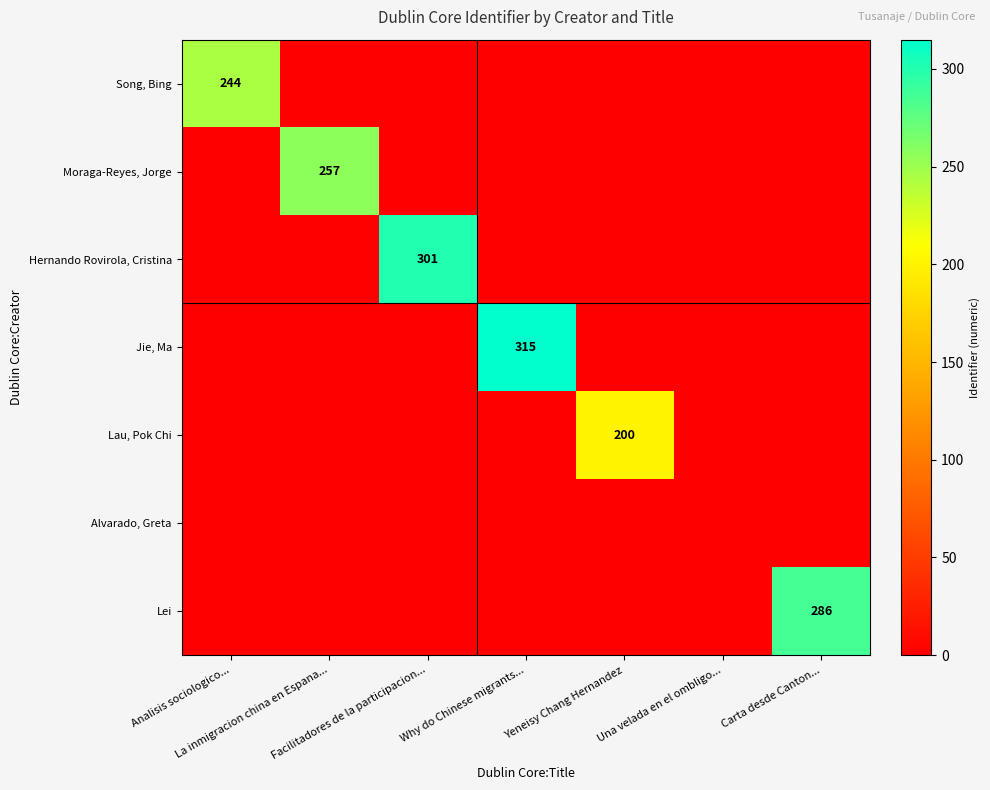

At which label is Lei closest to 143?

Analisis sociologico...